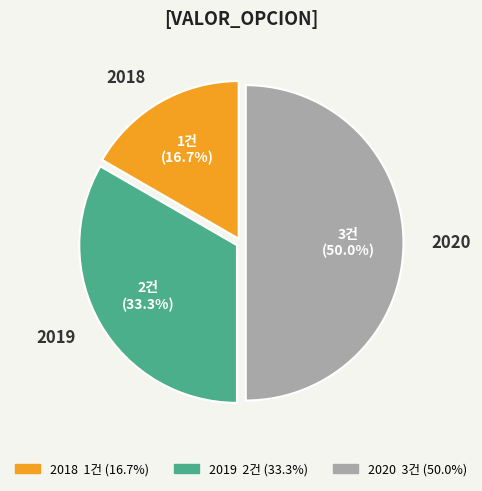

How many segments does this pie chart have?

3